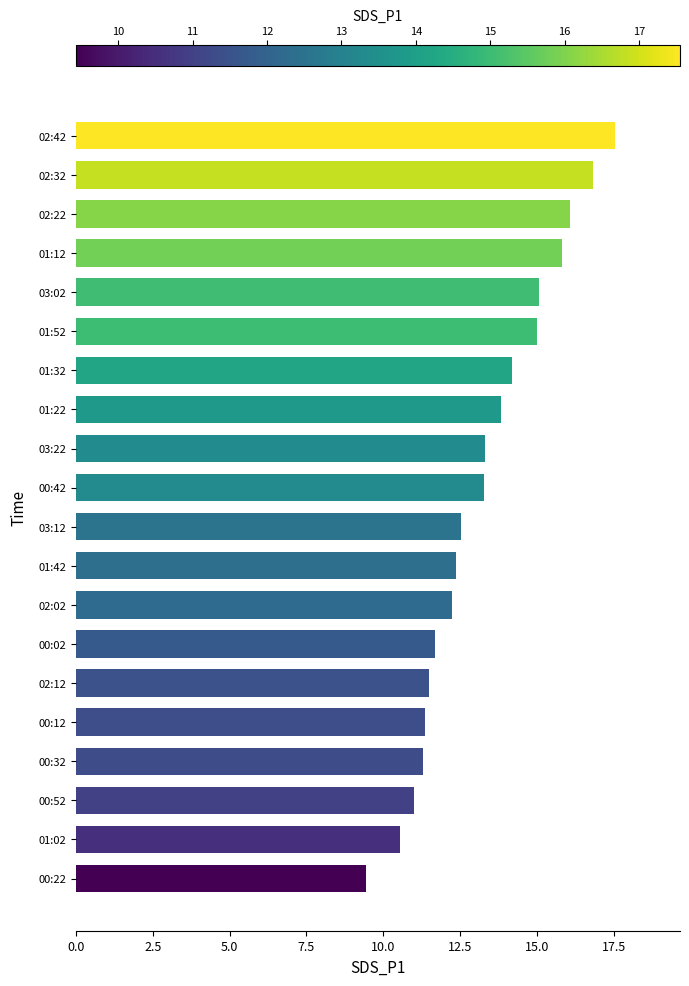

What is the difference between the second highest and second lowest values?

6.3